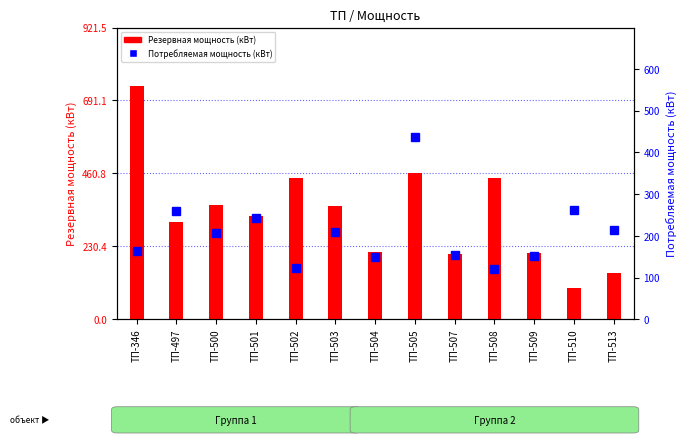

Where is Потребляемая мощность (кВт) nearest to the value 278?

ТП-510